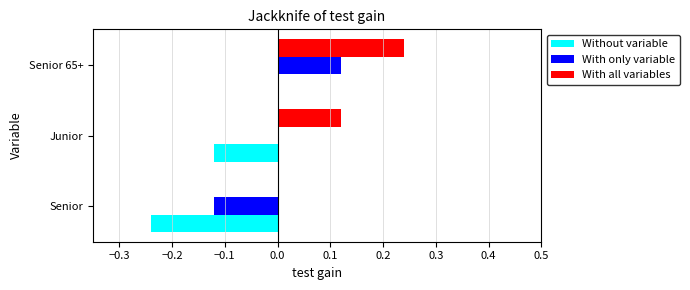

What are all the series names shown in the legend?

Without variable, With only variable, With all variables